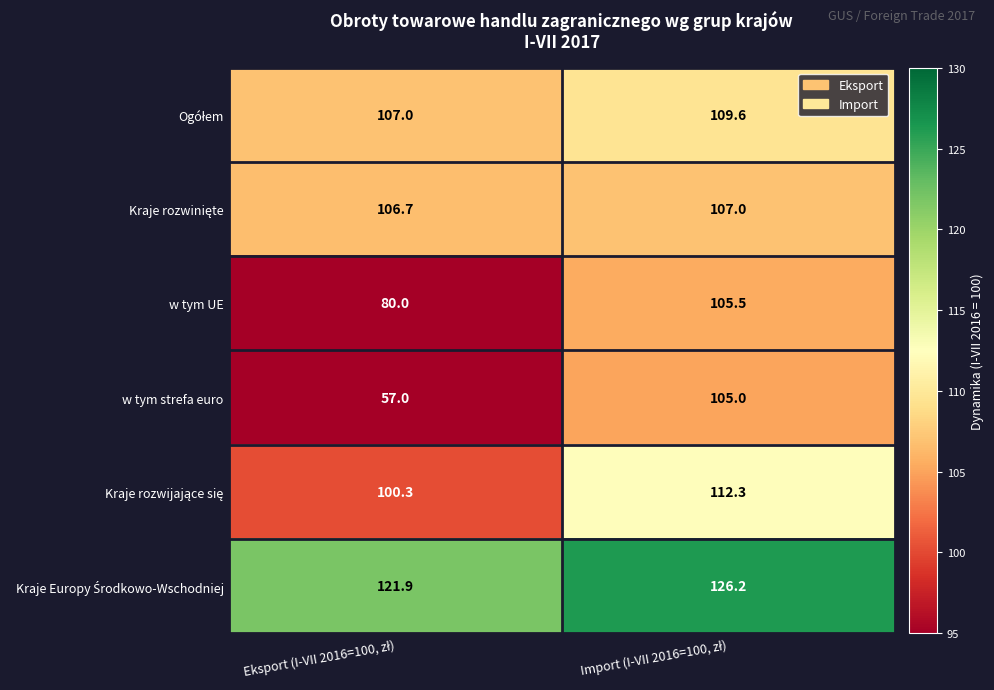

What is the sum of all w tym strefa euro values?

162.0